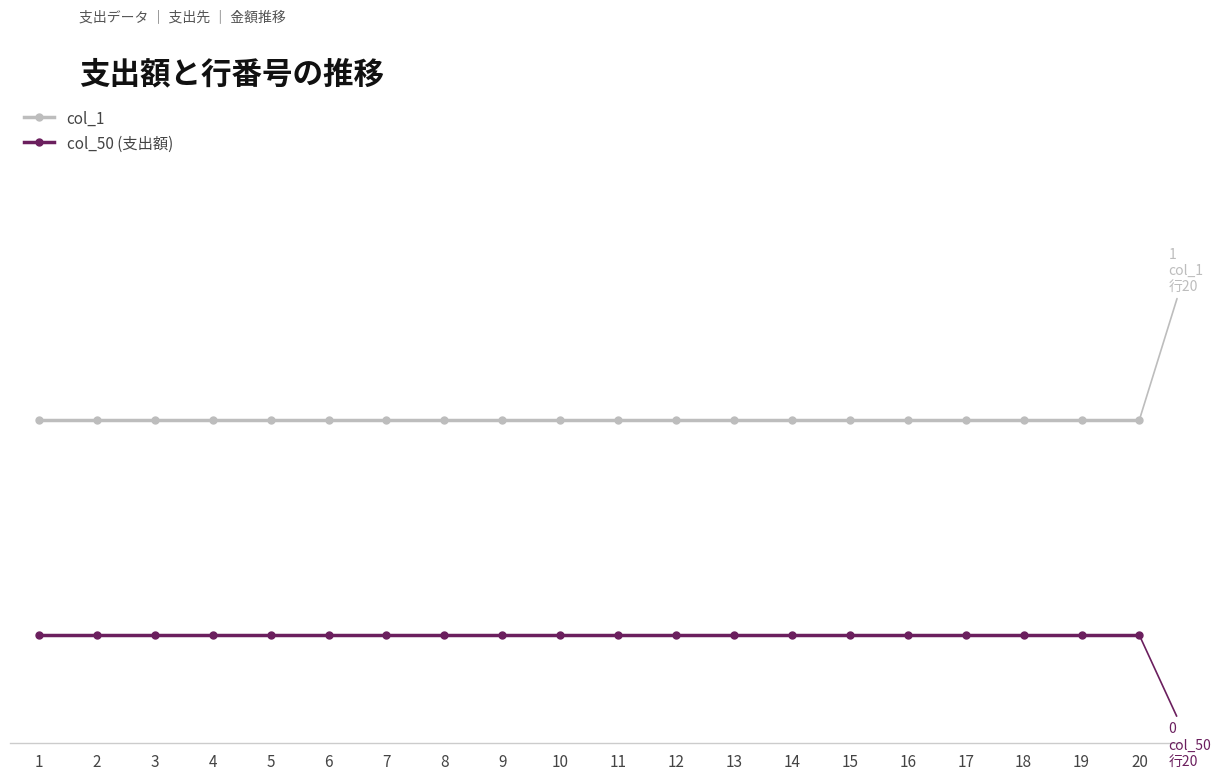

Between 11 and 12, which series saw the biggest shift?

col_1